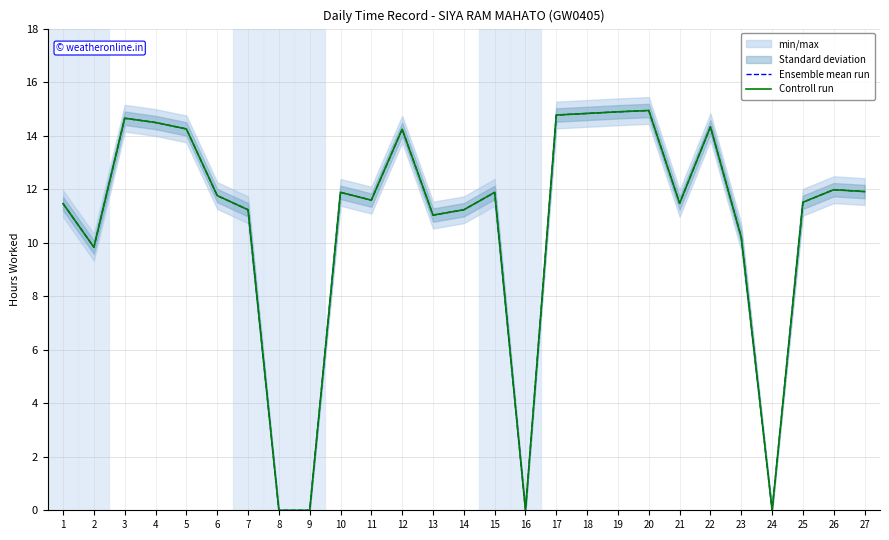

True or false: Controll run and Ensemble mean run intersect in this chart.

False